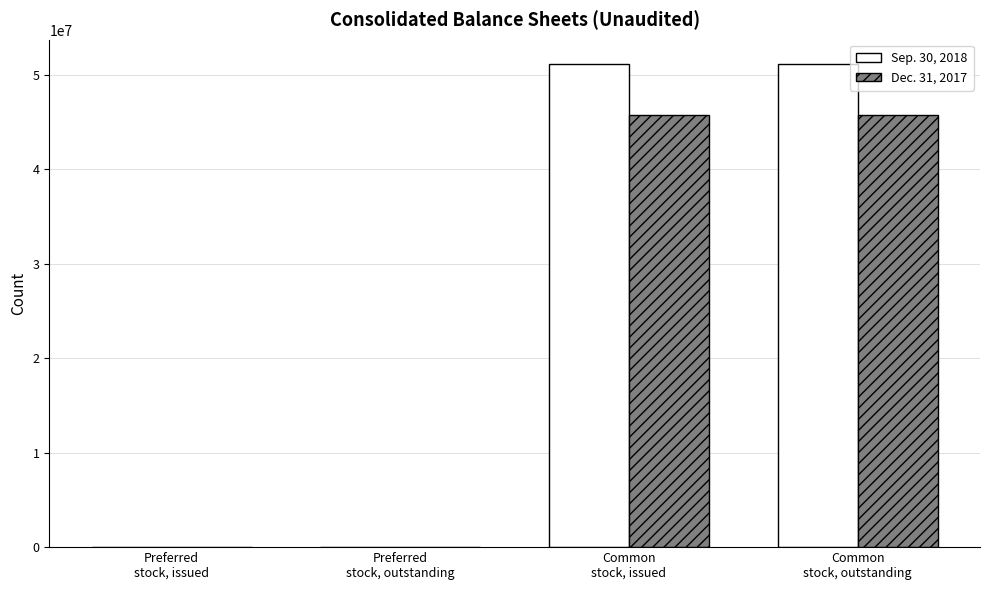

What is the greatest value displayed?

51124946